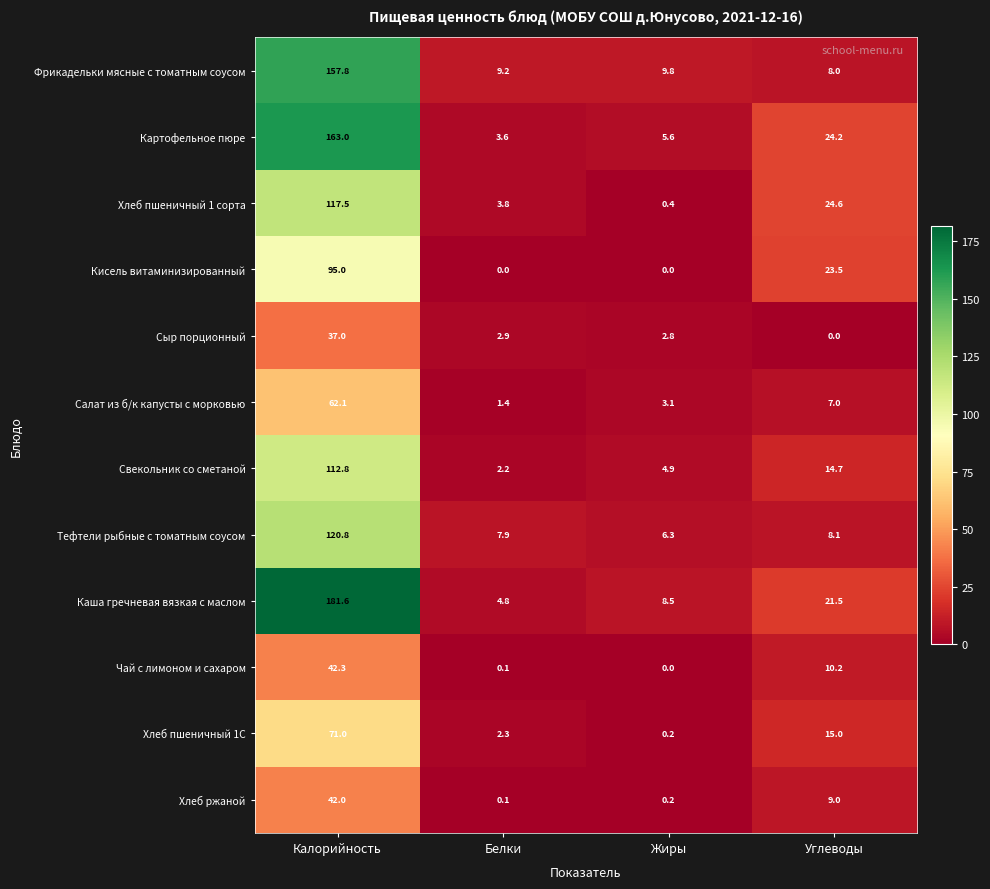

Rank the series at Калорийность from lowest to highest value.

Сыр порционный, Хлеб ржаной, Чай с лимоном и сахаром, Салат из б/к капусты с морковью, Хлеб пшеничный 1С, Кисель витаминизированный, Свекольник со сметаной, Хлеб пшеничный 1 сорта, Тефтели рыбные с томатным соусом, Фрикадельки мясные с томатным соусом, Картофельное пюре, Каша гречневая вязкая с маслом